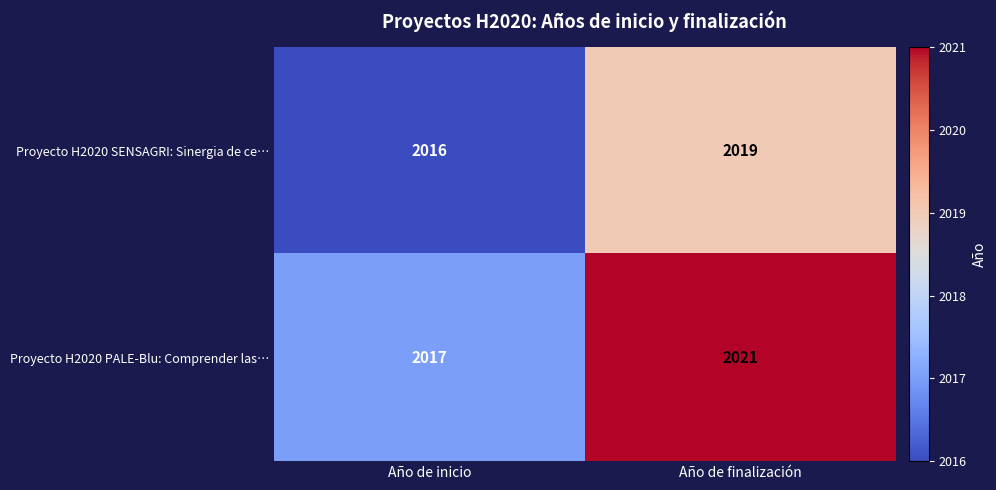

What is the sum of all Proyecto H2020 PALE-Blu: Comprender las… values?

4038